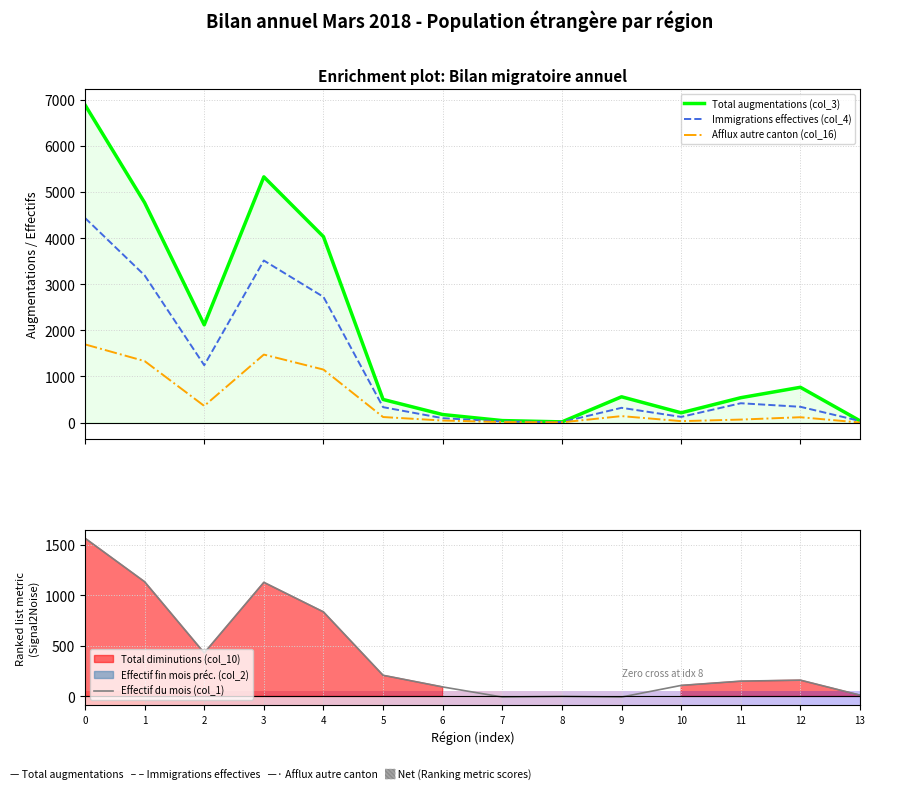

Is it true that Effectif du mois (col_1) equals 151 at 11?

True